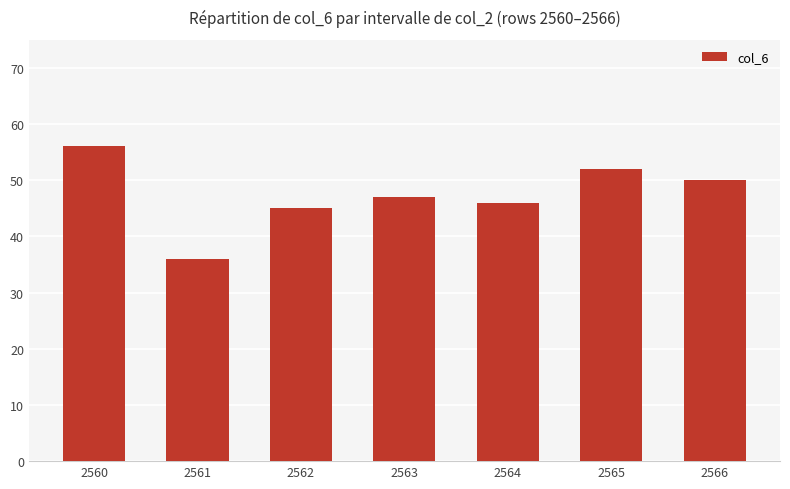

What is the sum of the values at 2566 and 2562?

95